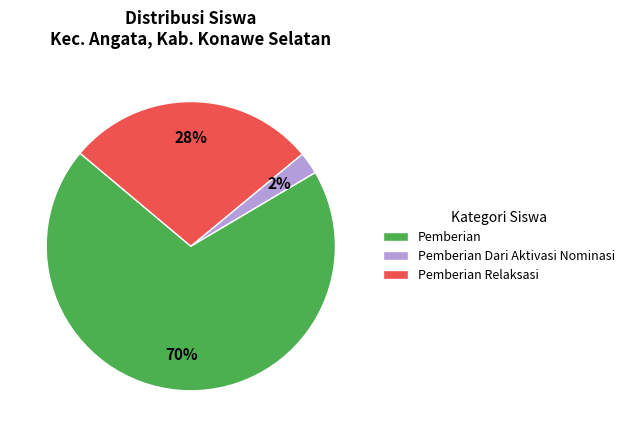

Combined, do Pemberian and Pemberian Dari Aktivasi Nominasi account for over 50%?

Yes